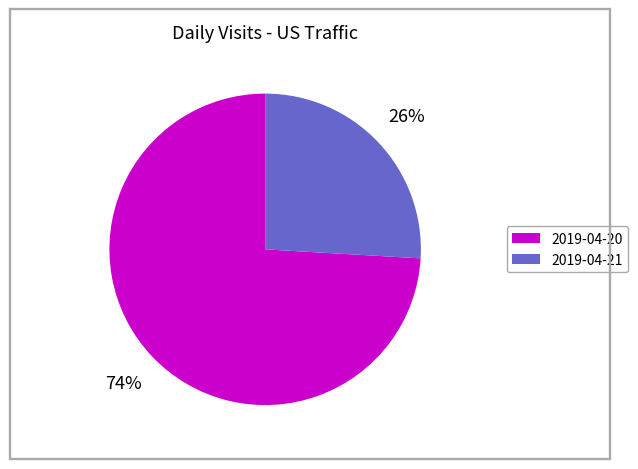

True or false: 2019-04-21 accounts for 26% of the total.

True